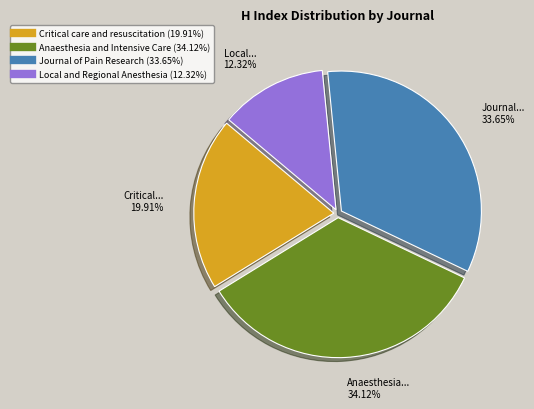

To the nearest percent, what is the difference between the largest and smallest slice percentages?

22%